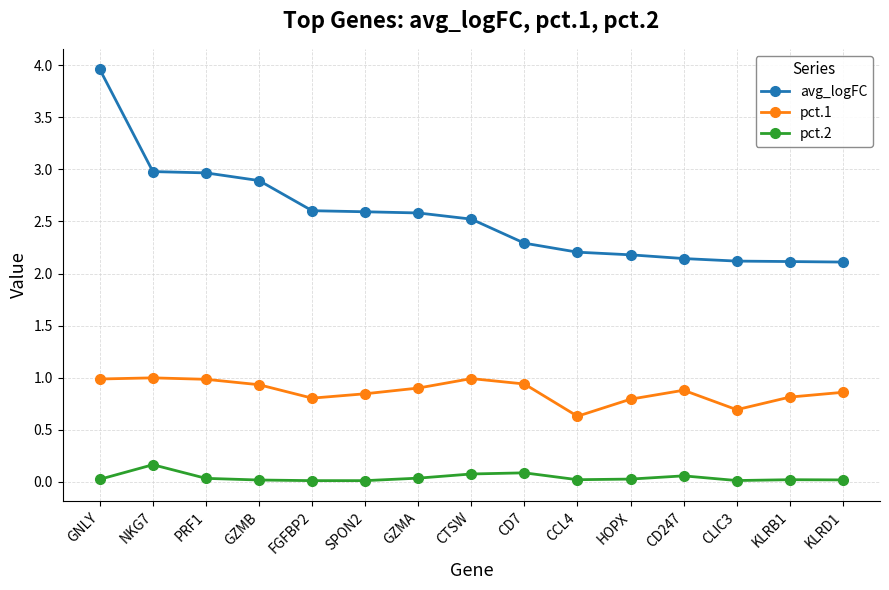

True or false: avg_logFC and pct.1 intersect in this chart.

False